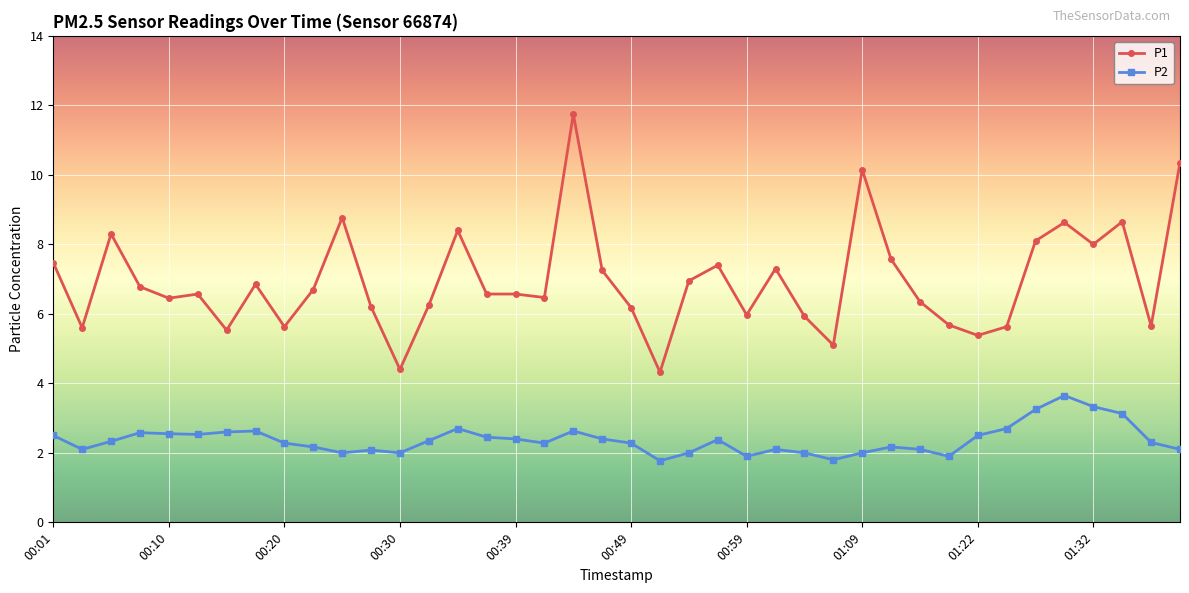

What is the value of the P2 point at the 25th from the left?

1.9